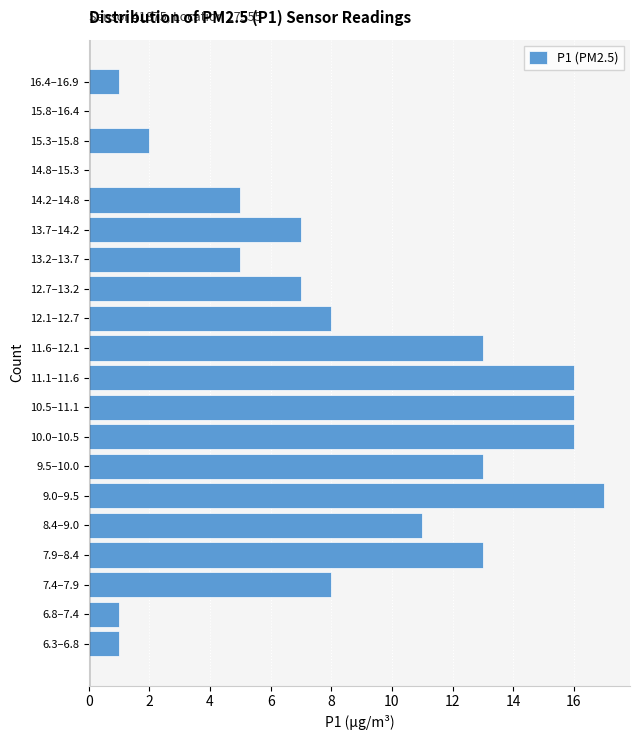

Reading bottom to top, extract all data points from this chart.

6.3–6.8=1	6.8–7.4=1	7.4–7.9=8	7.9–8.4=13	8.4–9.0=11	9.0–9.5=17	9.5–10.0=13	10.0–10.5=16	10.5–11.1=16	11.1–11.6=16	11.6–12.1=13	12.1–12.7=8	12.7–13.2=7	13.2–13.7=5	13.7–14.2=7	14.2–14.8=5	14.8–15.3=0	15.3–15.8=2	15.8–16.4=0	16.4–16.9=1